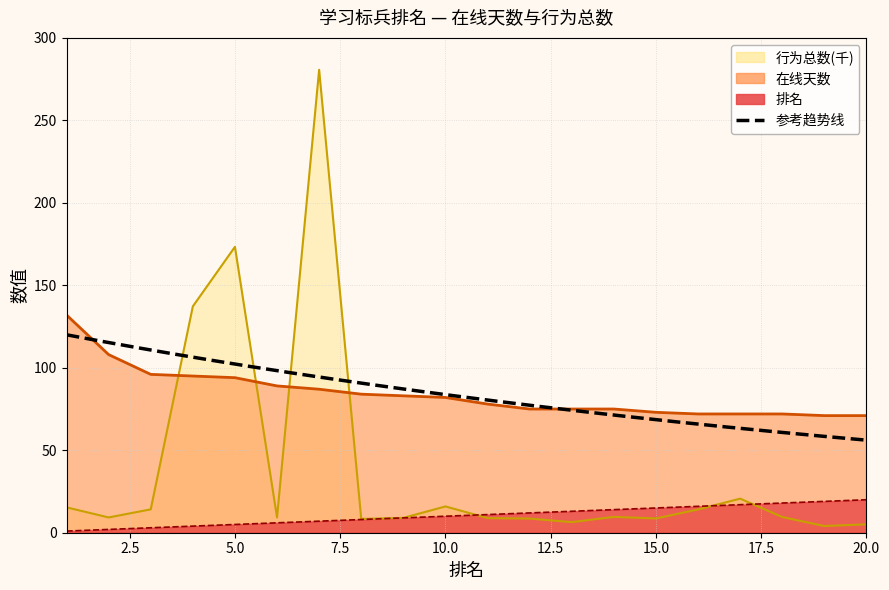

Which series has the largest total across all categories?

在线天数